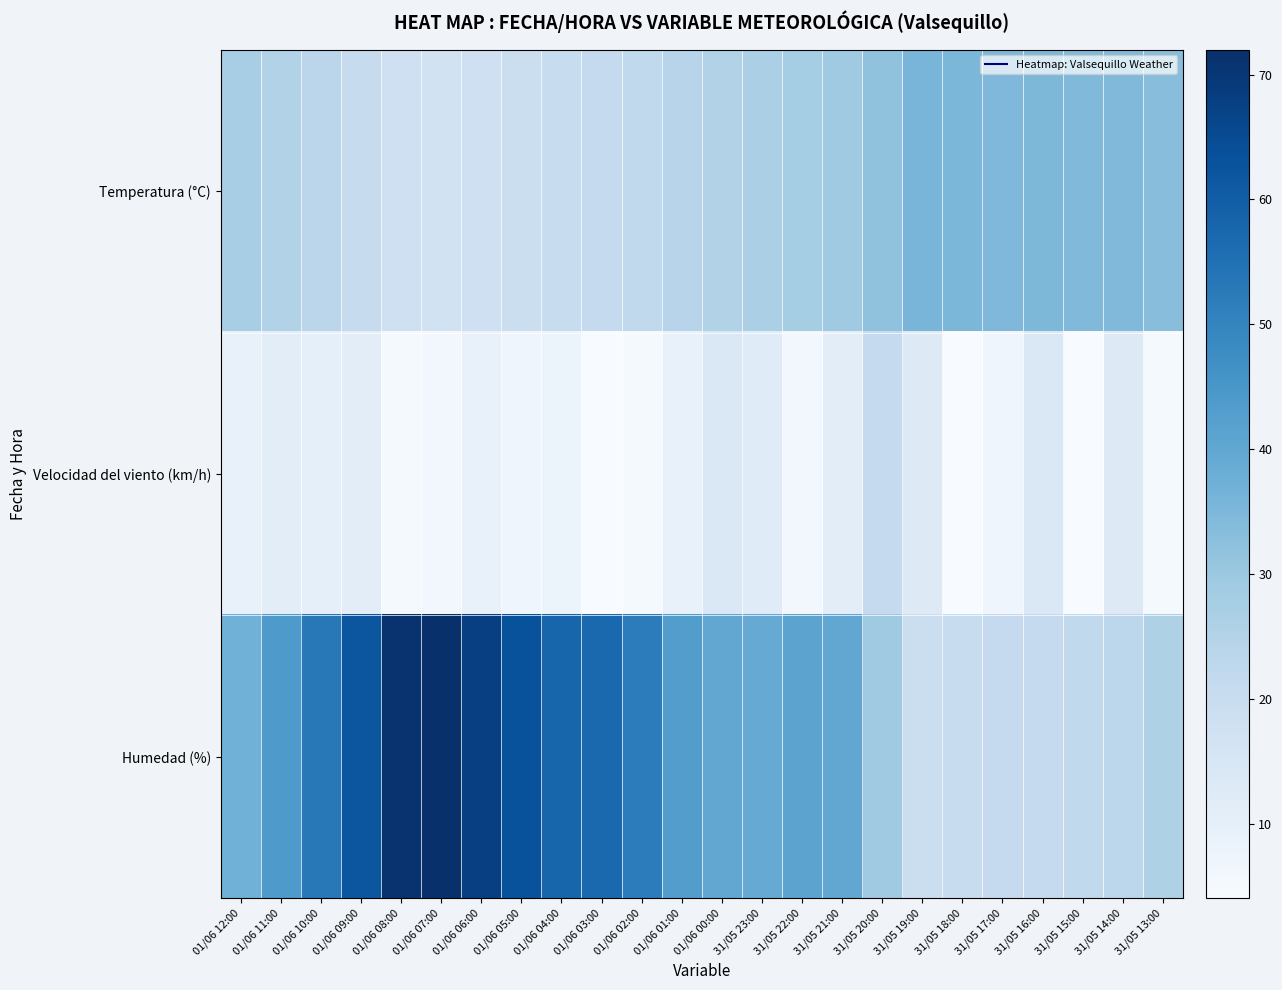

Rank the series at 31/05 23:00 from lowest to highest value.

Velocidad del viento (km/h), Temperatura (°C), Humedad (%)